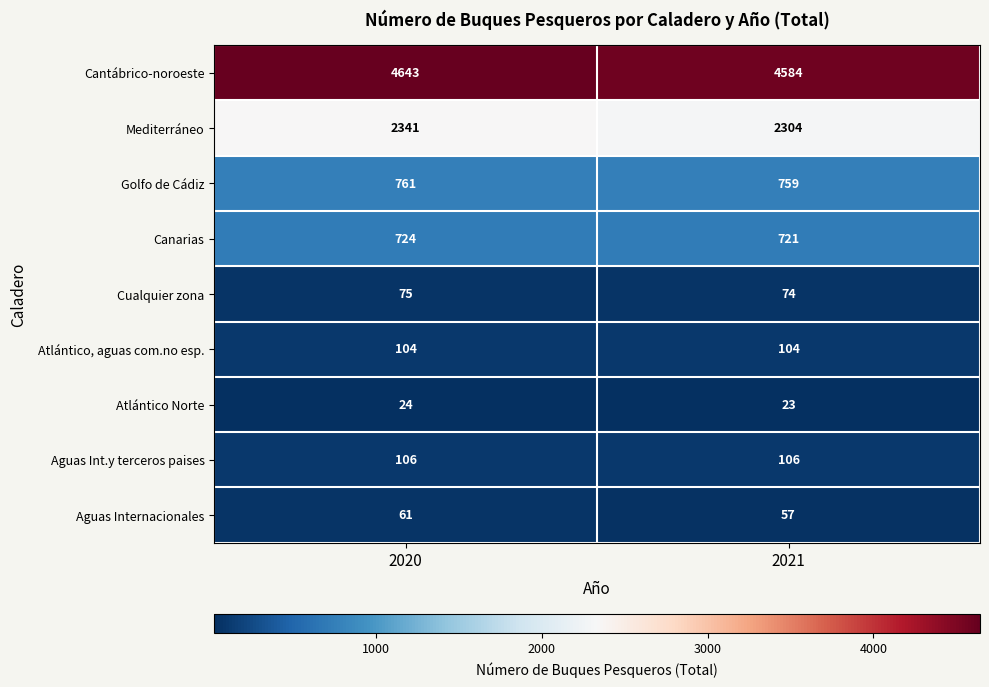

Count the number of data series in this chart.

9